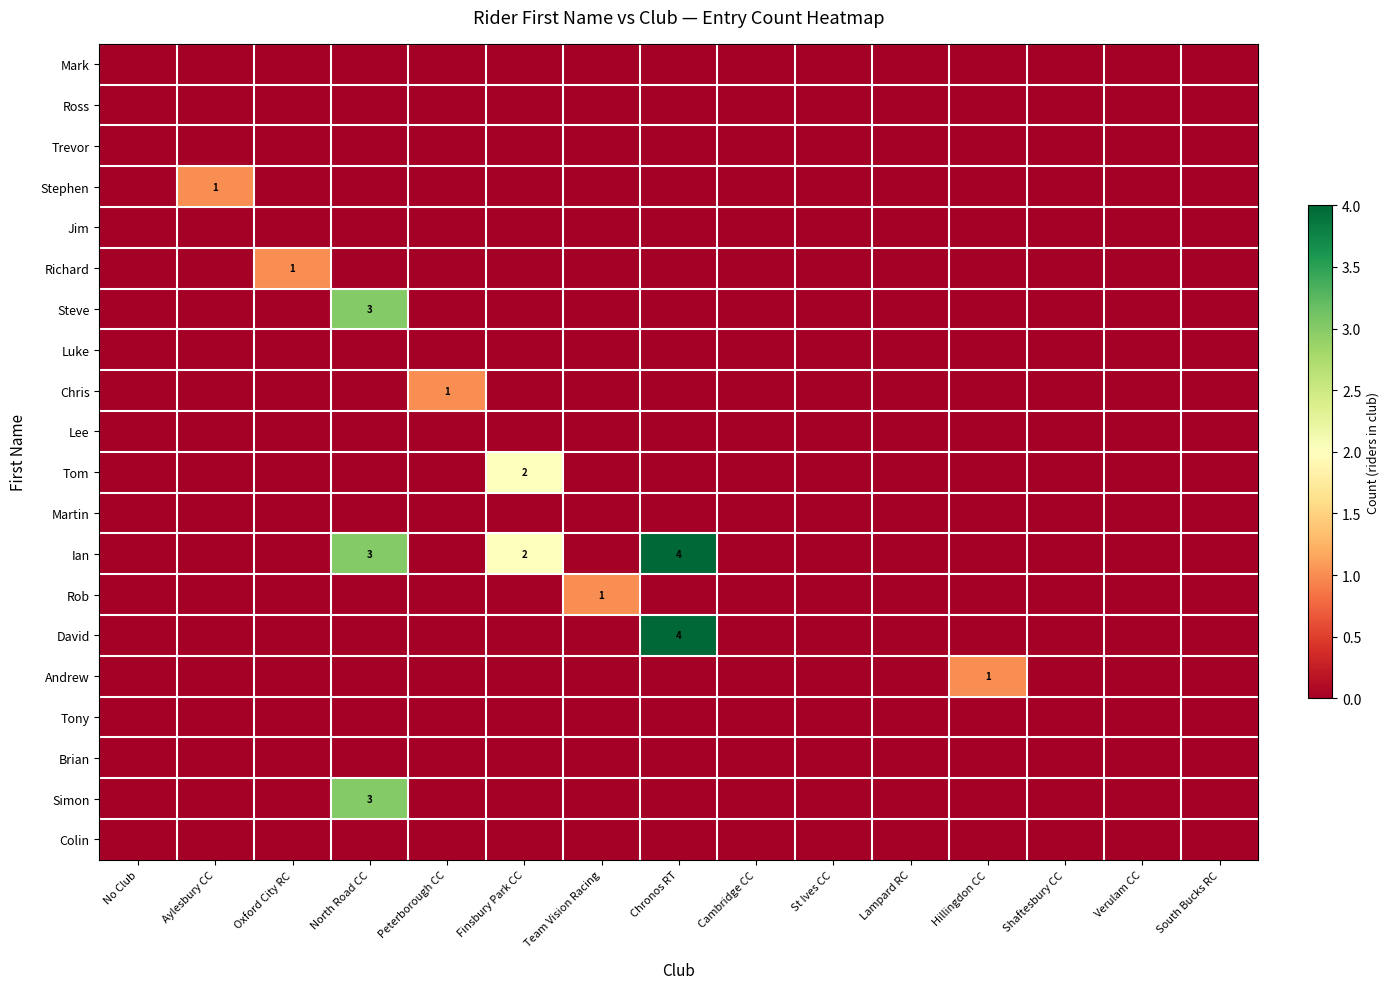

Between Finsbury Park CC and Team Vision Racing, which is larger?

Finsbury Park CC